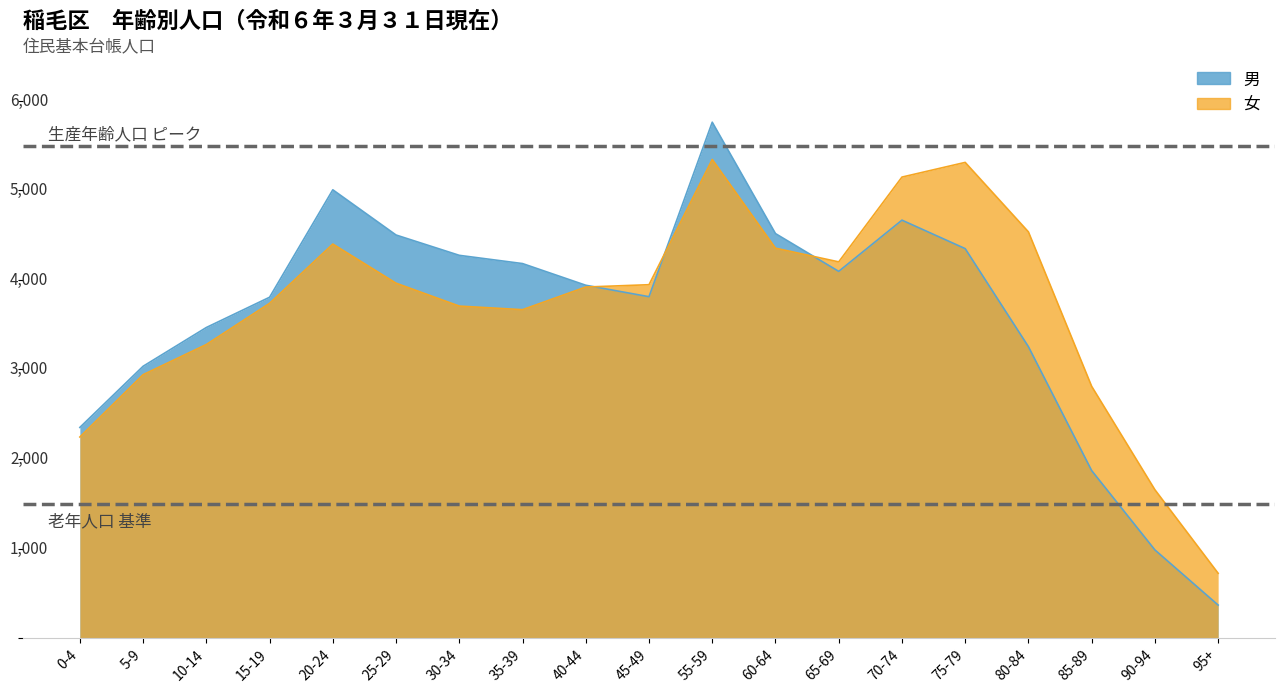

At which category is the sum across all series the highest?

55-59